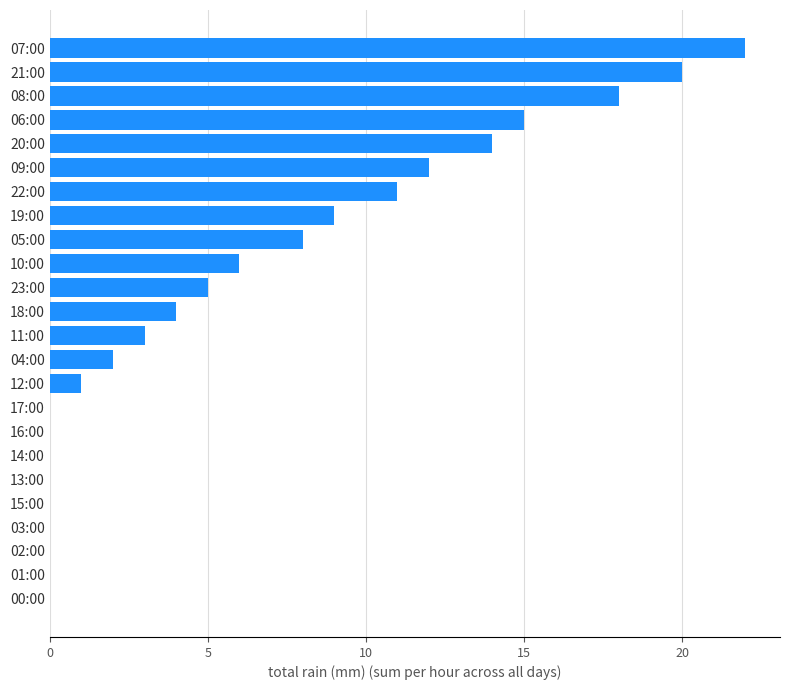

Reading bottom to top, transcribe all the data shown in this chart.

00:00=0	01:00=0	02:00=0	03:00=0	15:00=0	13:00=0	14:00=0	16:00=0	17:00=0	12:00=1	04:00=2	11:00=3	18:00=4	23:00=5	10:00=6	05:00=8	19:00=9	22:00=11	09:00=12	20:00=14	06:00=15	08:00=18	21:00=20	07:00=22